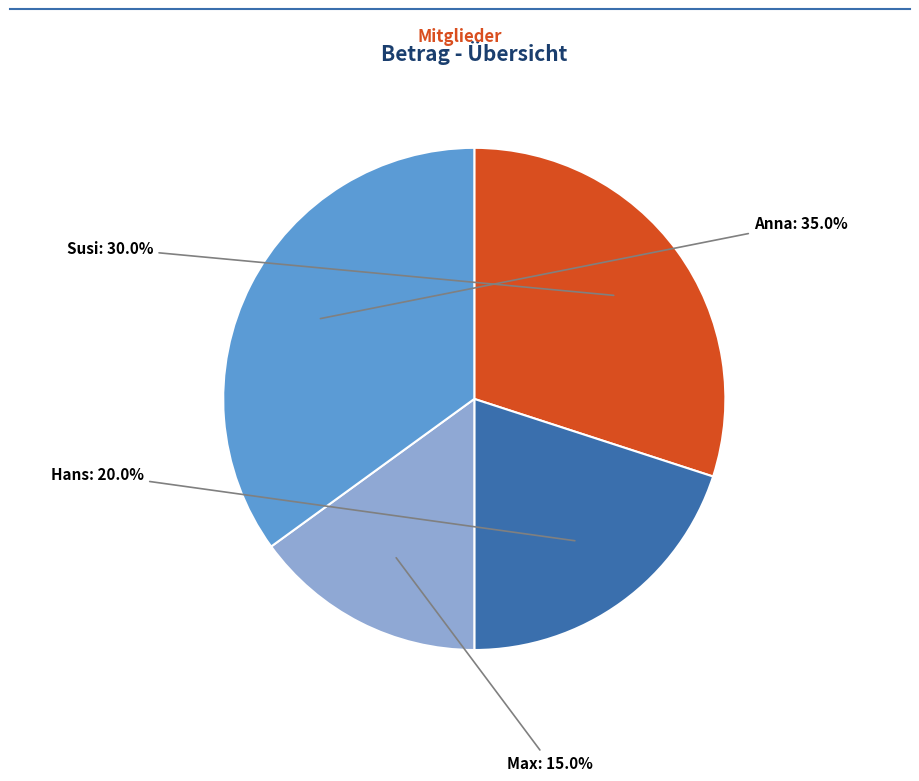

To the nearest percent, what is the difference between the largest and smallest slice percentages?

20%